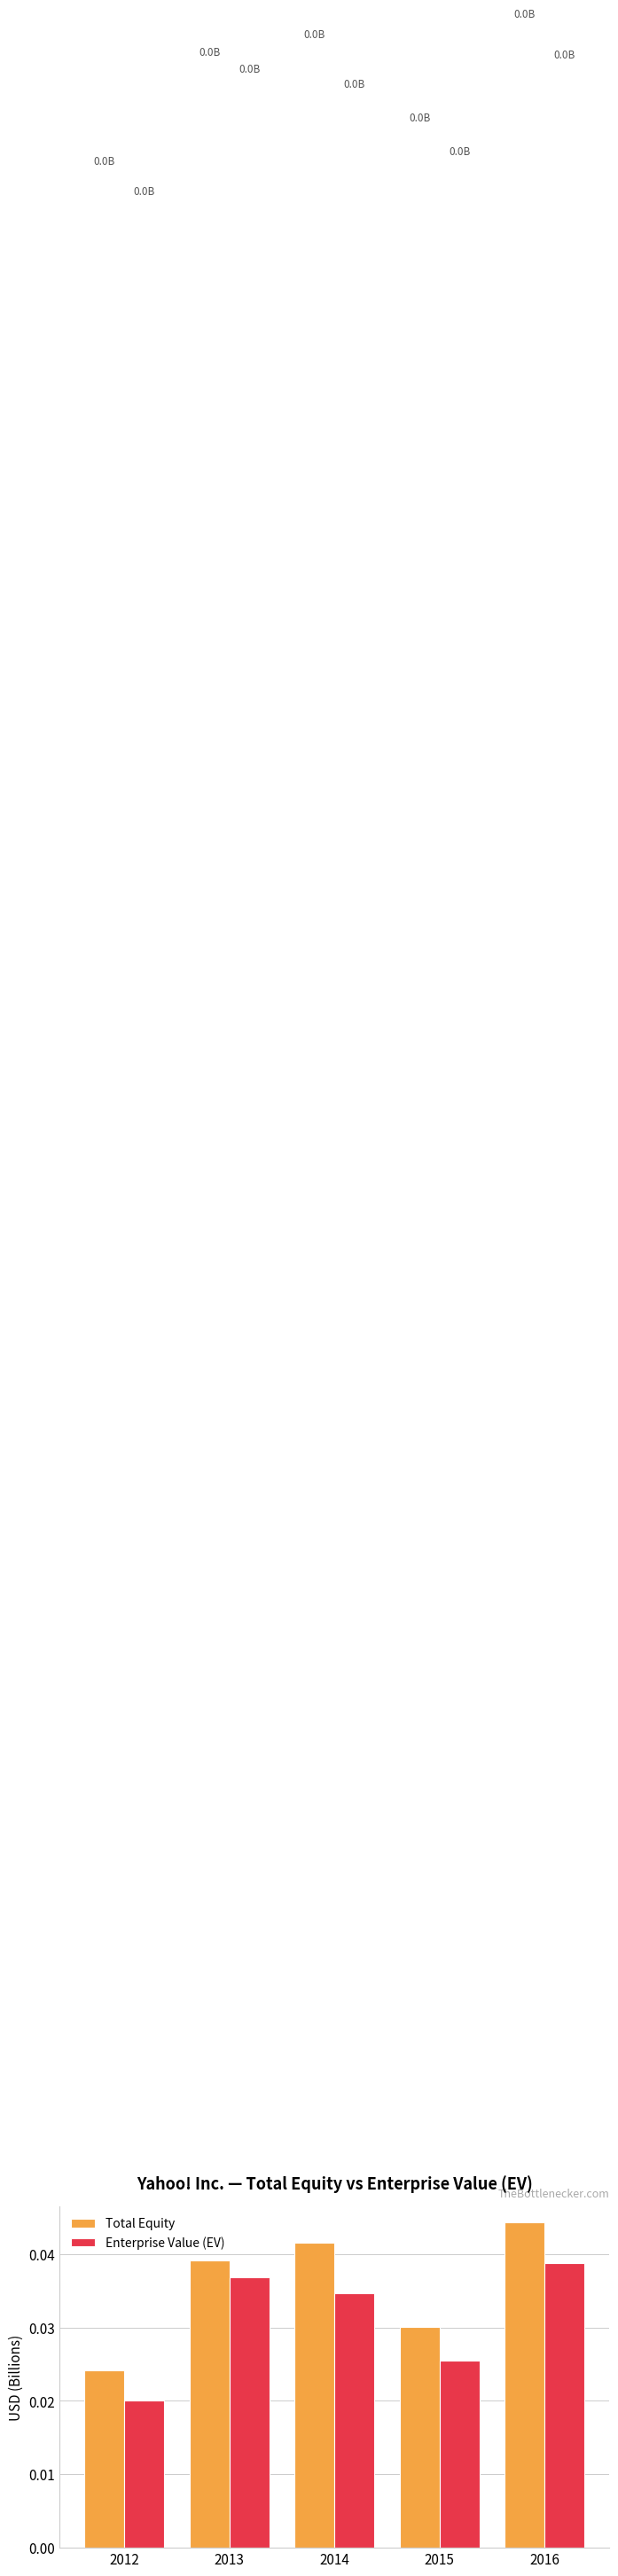

The value of Enterprise Value (EV) at 2014 is 0.1. True or false?

False